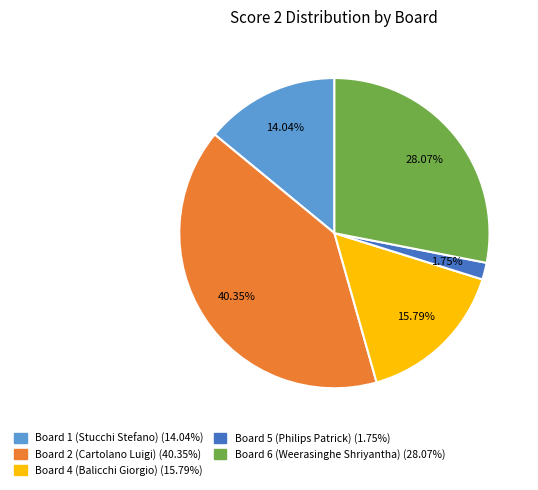

Is there any slice that represents more than half of the pie?

No